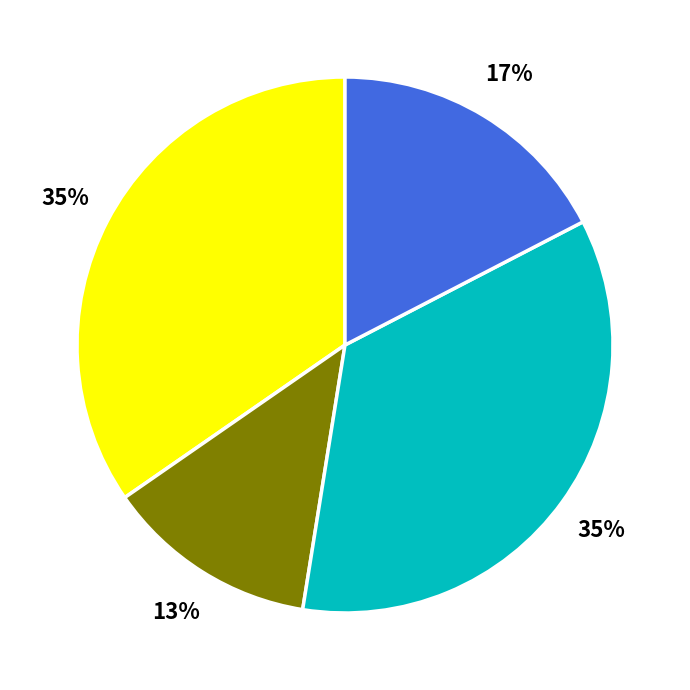

Count the number of slices in the pie.

4